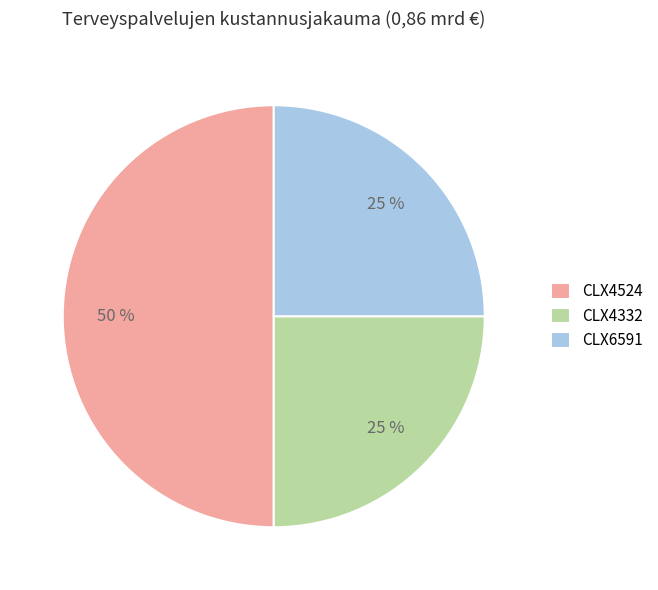

True or false: CLX6591 accounts for 25% of the total.

True